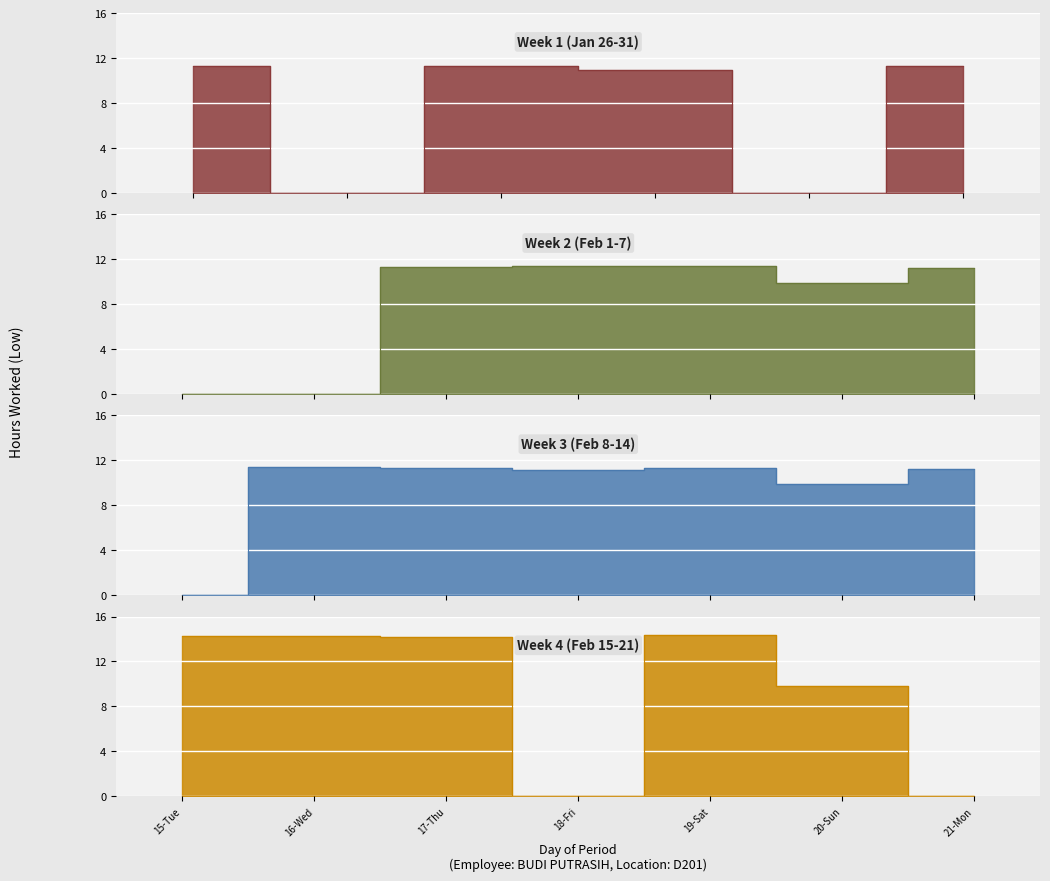

Is it true that the value at 20-Sun is 9.8?

True